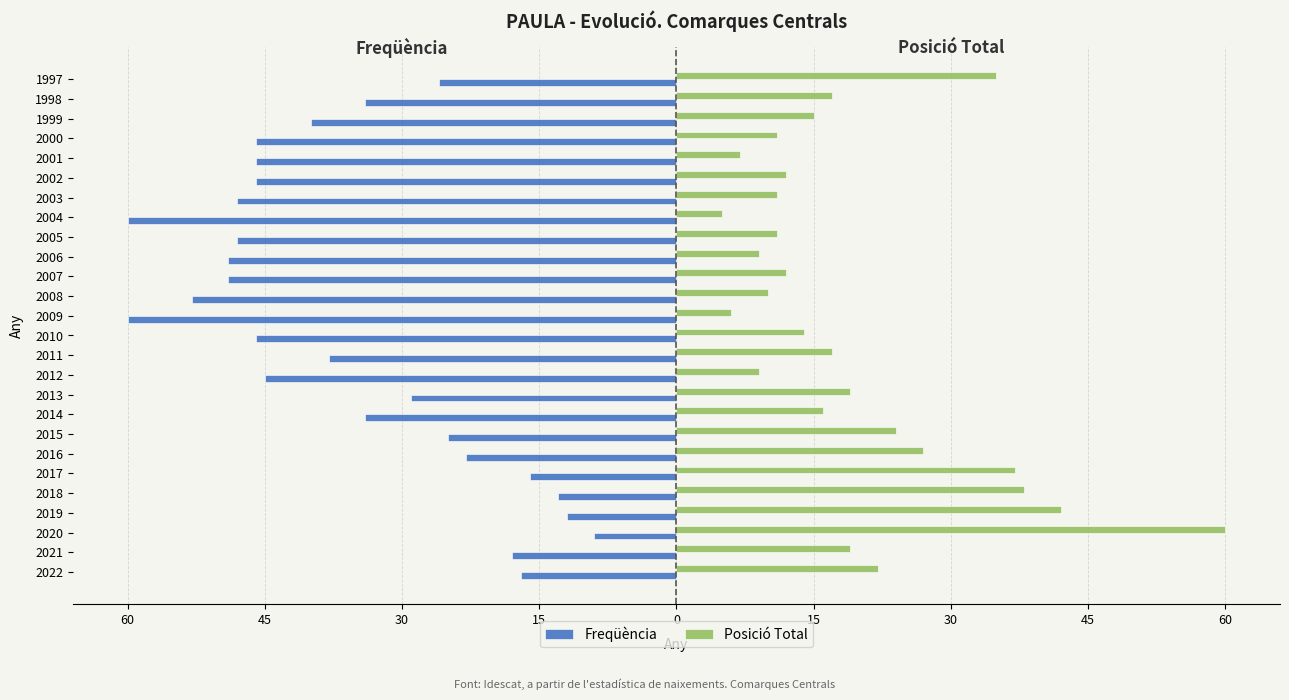

What is the sum of all Posició Total values?

505